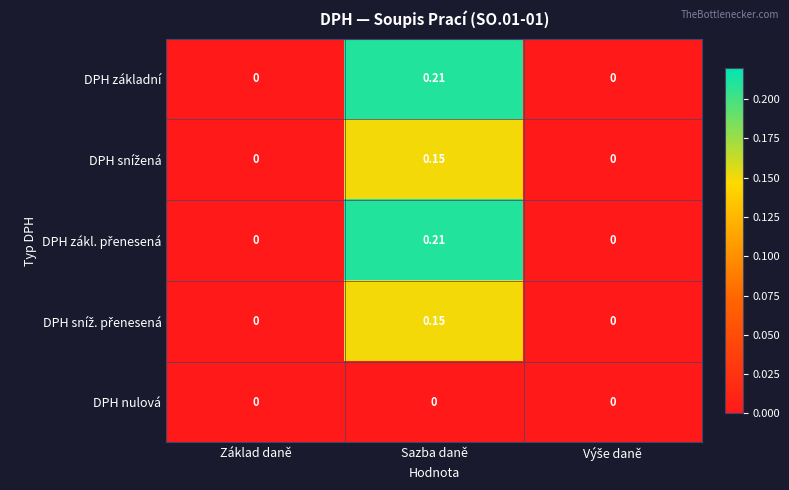

At which category is the sum across all series the highest?

Sazba daně